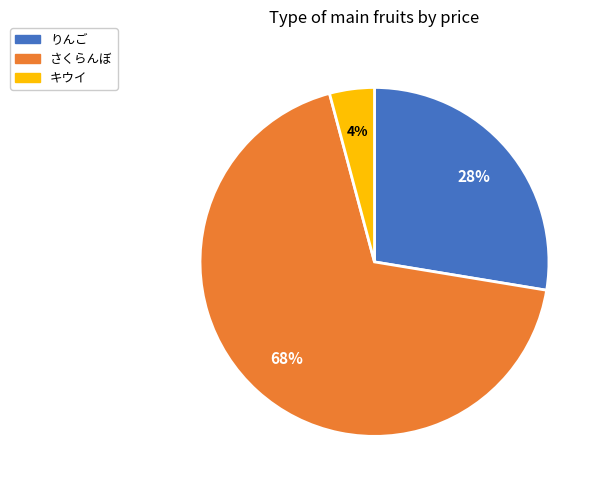

Is there a majority slice in this chart?

Yes